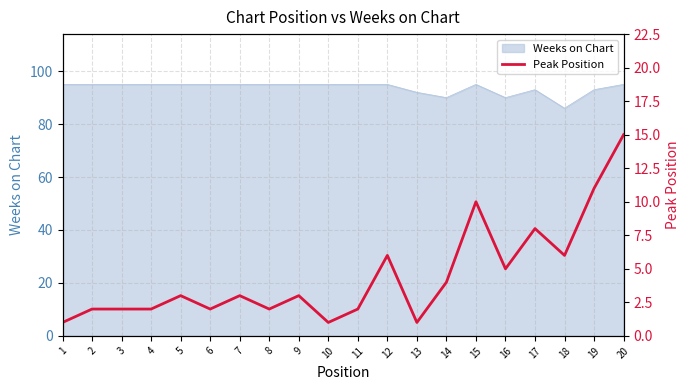

What is the minimum value shown in the chart?

1